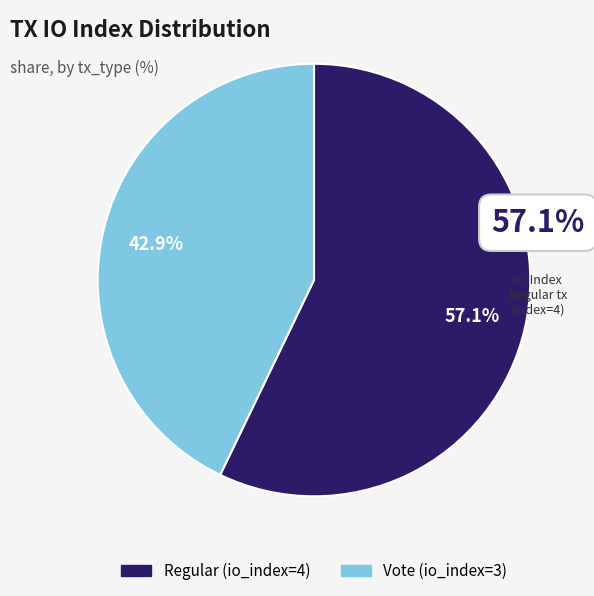

To the nearest percent, what portion does Regular (io_index=4) represent?

57%